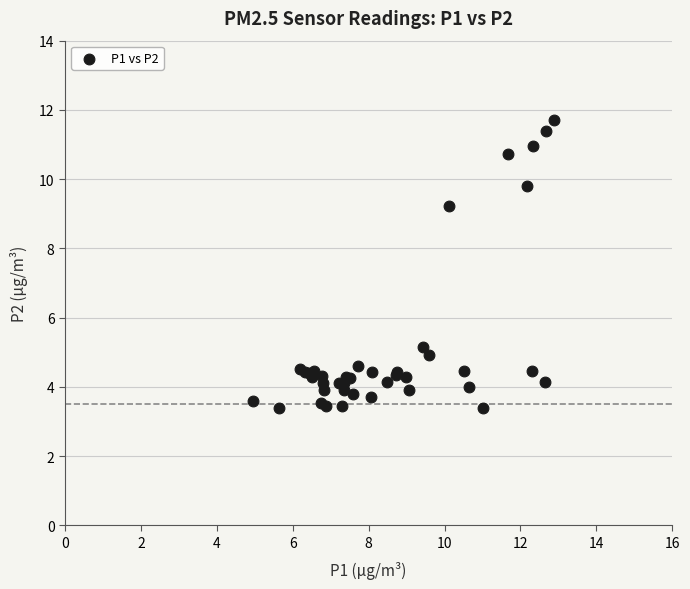

What Y value in the scatter plot is closest to 7?

5.2